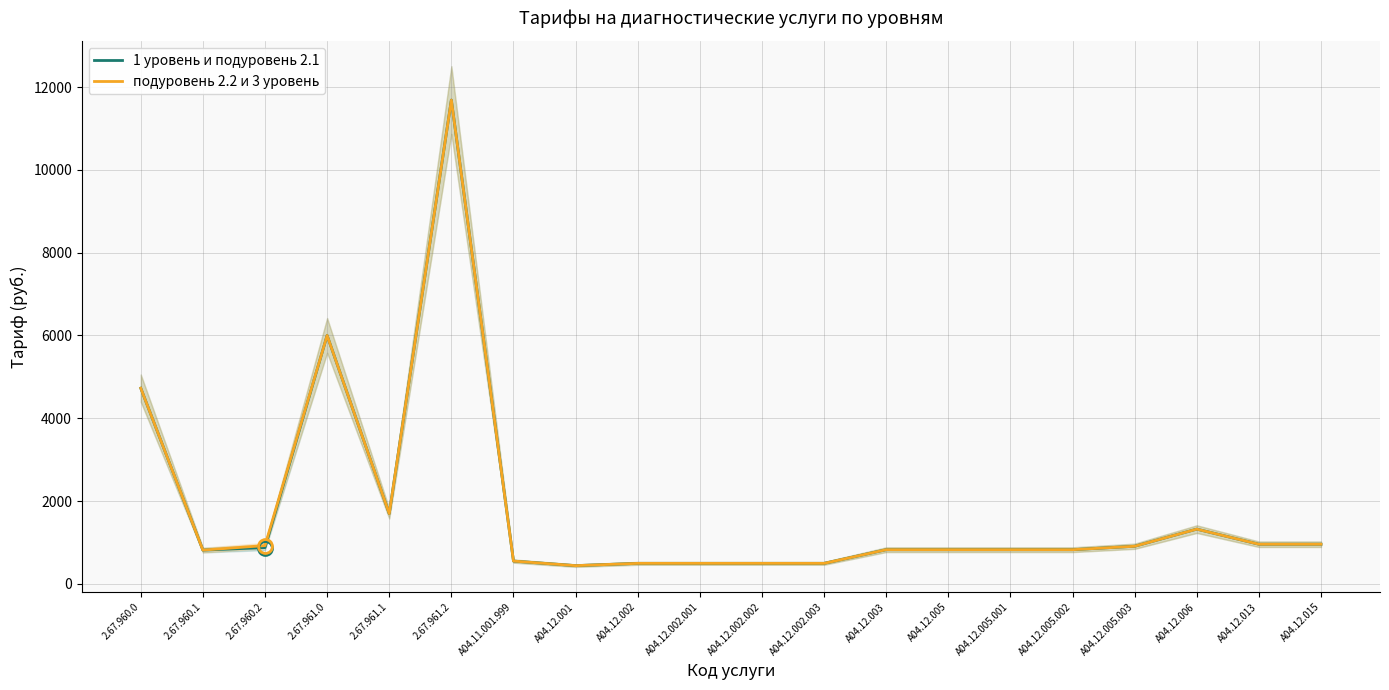

Which series has the largest range (max minus min)?

1 уровень и подуровень 2.1